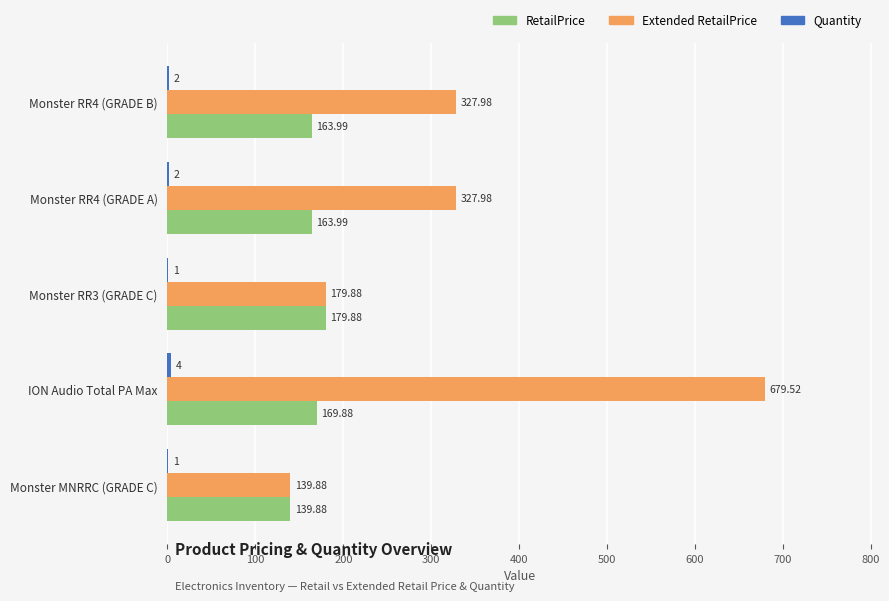

Between Monster RR4 (GRADE A) and Monster RR3 (GRADE C), which series saw the biggest shift?

Extended RetailPrice